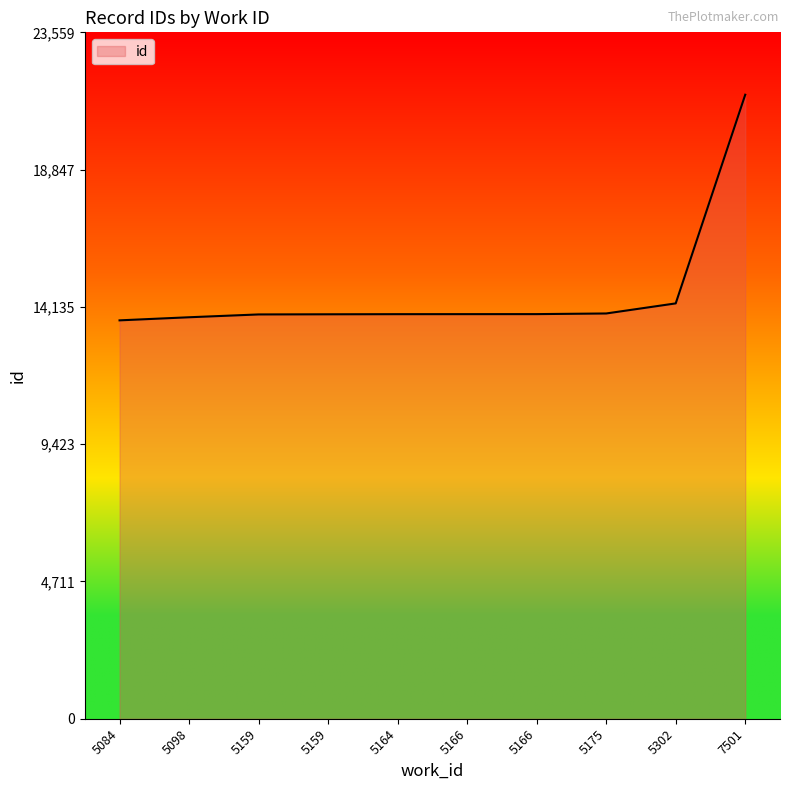

Does the chart display data point markers on the line(s)?

No